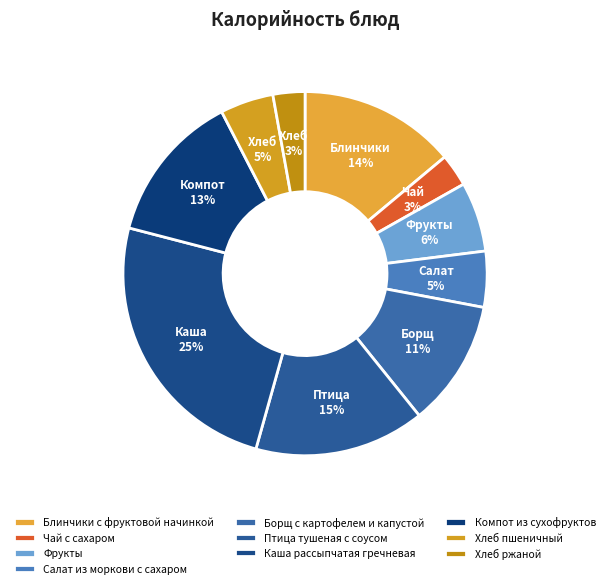

To the nearest percent, what is the average slice percentage?

10%